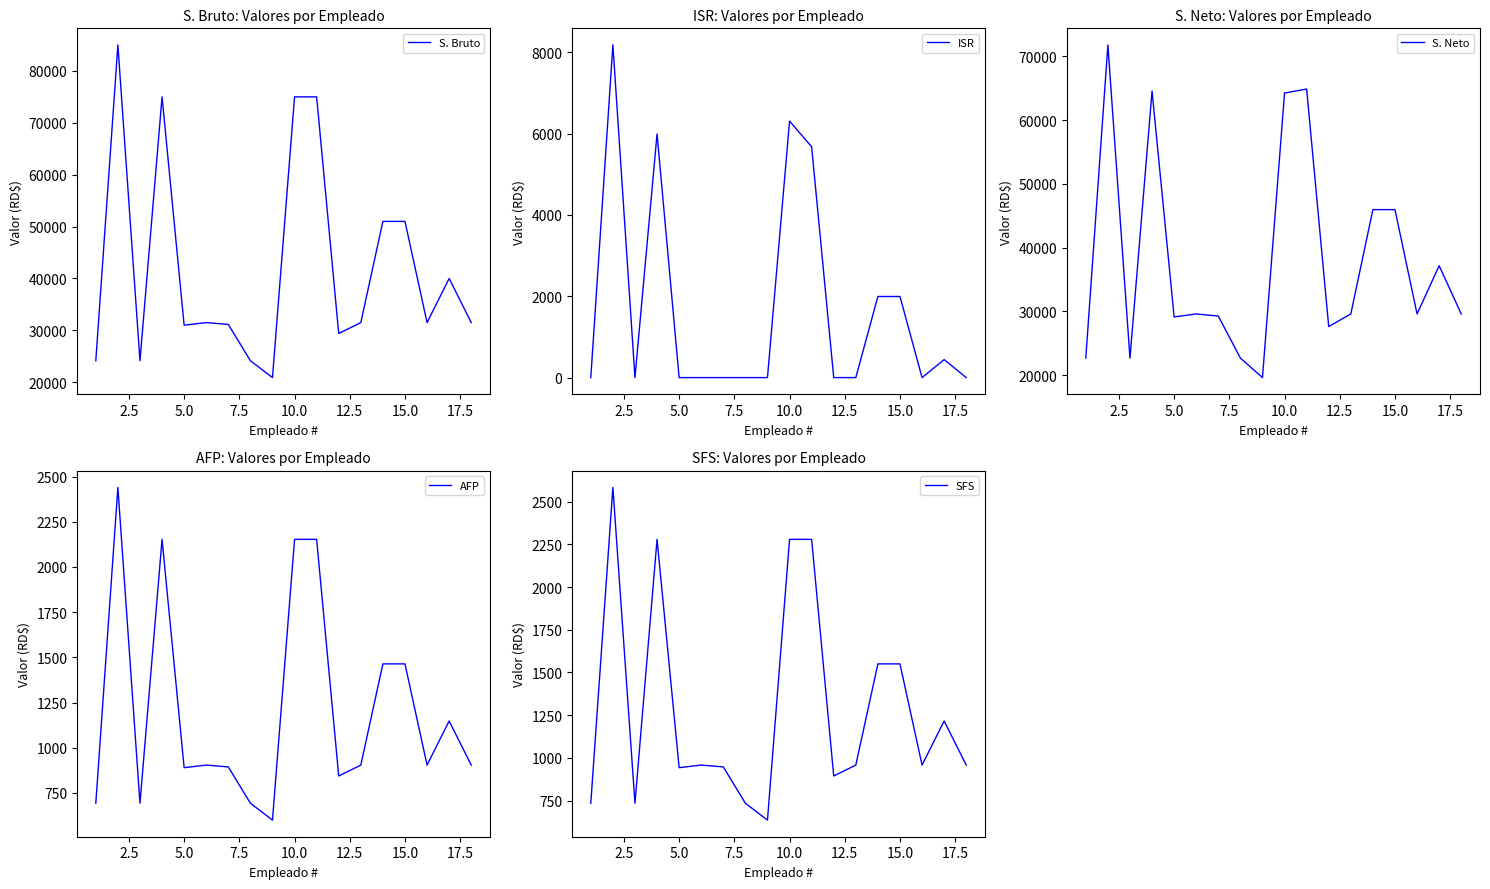

Does the chart display data point markers on the line(s)?

No